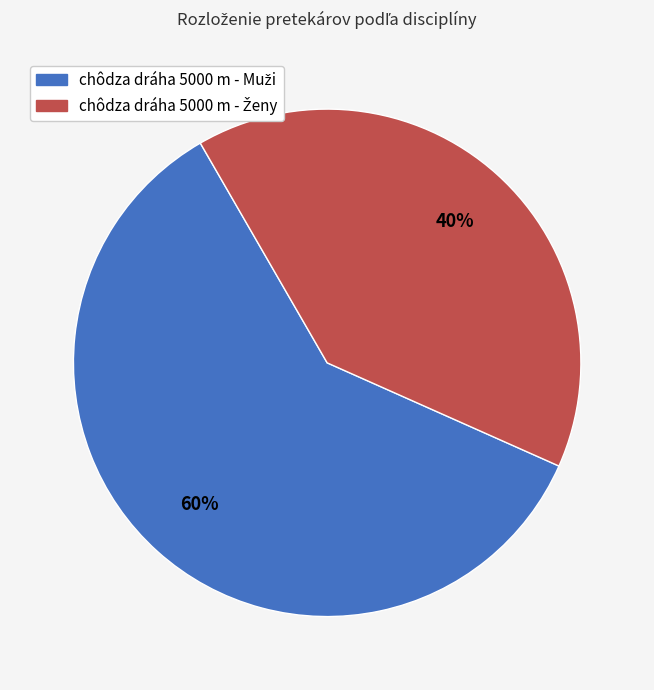

Is there any slice that represents more than half of the pie?

Yes